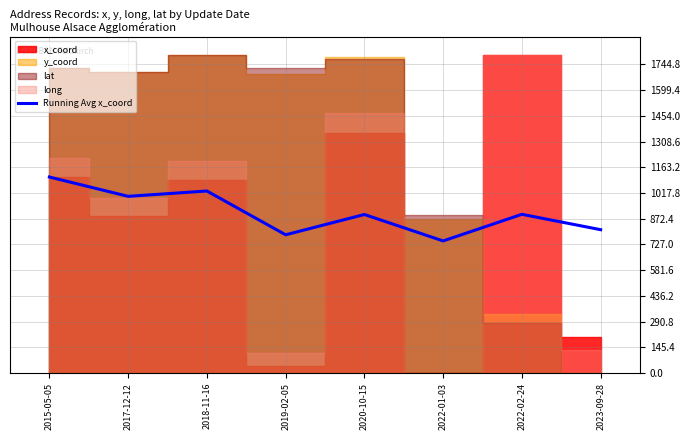

Reading right to left, transcribe all the data shown in this chart.

2023-09-28=810.5	2022-02-24=897.4	2022-01-03=747.0	2020-10-15=896.4	2019-02-05=781.7	2018-11-16=1029.1	2017-12-12=998.9	2015-05-05=1108.1